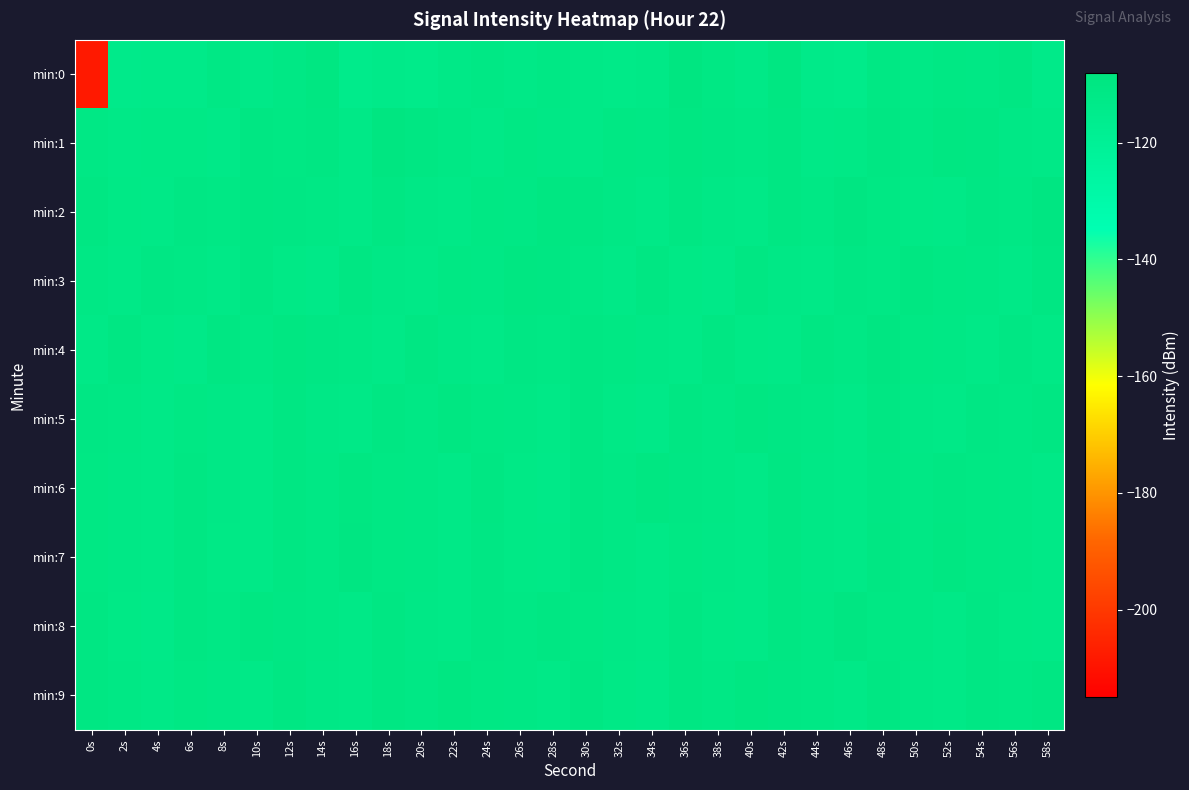

Reading right to left, list all the values displayed in this chart.

min:0: 58s=-113.1	56s=-110.4	54s=-111.6	52s=-110.8	50s=-111.8	48s=-110.9	46s=-113.9	44s=-113.4	42s=-109.8	40s=-112.4	38s=-110.7	36s=-109.0	34s=-112.3	32s=-113.0	30s=-112.5	28s=-111.2	26s=-112.2	24s=-111.5	22s=-112.4	20s=-114.0	18s=-113.2	16s=-114.6	14s=-109.8	12s=-111.3	10s=-112.7	8s=-110.9	6s=-113.4	4s=-113.1	2s=-113.8	0s=-208.1
min:1: 58s=-112.0	56s=-111.7	54s=-110.4	52s=-109.7	50s=-111.1	48s=-110.3	46s=-111.8	44s=-112.5	42s=-109.9	40s=-111.2	38s=-110.6	36s=-109.8	34s=-111.5	32s=-110.9	30s=-112.3	28s=-111.6	26s=-110.8	24s=-112.1	22s=-111.3	20s=-110.5	18s=-109.3	16s=-112.0	14s=-110.2	12s=-110.8	10s=-110.3	8s=-112.8	6s=-111.9	4s=-111.8	2s=-112.5	0s=-111.4
min:2: 58s=-109.5	56s=-111.3	54s=-110.7	52s=-112.5	50s=-111.8	48s=-110.9	46s=-109.6	44s=-111.0	42s=-110.4	40s=-112.1	38s=-111.7	36s=-110.3	34s=-112.0	32s=-111.2	30s=-110.5	28s=-109.8	26s=-111.4	24s=-110.8	22s=-112.3	20s=-111.6	18s=-110.1	16s=-112.2	14s=-111.5	12s=-110.7	10s=-109.9	8s=-111.3	6s=-110.6	4s=-112.4	2s=-111.8	0s=-110.2
min:3: 58s=-110.0	56s=-112.2	54s=-111.5	52s=-110.9	50s=-109.8	48s=-111.2	46s=-110.6	44s=-112.4	42s=-111.6	40s=-110.1	38s=-112.7	36s=-111.9	34s=-110.4	32s=-112.0	30s=-111.3	28s=-110.5	26s=-109.7	24s=-111.1	22s=-110.8	20s=-112.3	18s=-111.7	16s=-110.2	14s=-112.6	12s=-111.8	10s=-110.3	8s=-112.2	6s=-111.4	4s=-110.7	2s=-112.1	0s=-111.5
min:4: 58s=-111.8	56s=-110.7	54s=-112.0	52s=-111.1	50s=-110.9	48s=-109.6	46s=-111.4	44s=-110.1	42s=-112.5	40s=-111.9	38s=-110.2	36s=-112.2	34s=-111.6	32s=-110.8	30s=-109.9	28s=-111.3	26s=-110.6	24s=-112.4	22s=-111.7	20s=-110.3	18s=-112.1	16s=-111.5	14s=-110.7	12s=-109.8	10s=-111.2	8s=-110.4	6s=-112.6	4s=-111.8	2s=-110.5	0s=-112.3
min:5: 58s=-109.9	56s=-111.3	54s=-110.6	52s=-112.4	50s=-111.6	48s=-110.0	46s=-112.2	44s=-111.5	42s=-110.7	40s=-109.8	38s=-111.2	36s=-110.4	34s=-112.6	32s=-111.8	30s=-110.3	28s=-112.1	26s=-111.5	24s=-110.9	22s=-109.7	20s=-111.1	18s=-110.5	16s=-112.3	14s=-111.7	12s=-110.2	10s=-112.4	8s=-111.6	6s=-110.8	4s=-112.2	2s=-111.4	0s=-110.6
min:6: 58s=-112.2	56s=-111.4	54s=-110.8	52s=-109.9	50s=-111.3	48s=-110.6	46s=-112.4	44s=-111.6	42s=-110.0	40s=-112.2	38s=-111.5	36s=-110.7	34s=-109.8	32s=-111.2	30s=-110.4	28s=-112.6	26s=-111.8	24s=-110.3	22s=-112.1	20s=-111.5	18s=-110.9	16s=-109.7	14s=-111.1	12s=-110.5	10s=-112.3	8s=-111.7	6s=-110.2	4s=-112.4	2s=-111.6	0s=-110.8
min:7: 58s=-112.1	56s=-111.5	54s=-110.9	52s=-109.7	50s=-111.1	48s=-110.5	46s=-112.3	44s=-111.7	42s=-110.2	40s=-112.4	38s=-111.6	36s=-110.8	34s=-112.1	32s=-111.4	30s=-110.5	28s=-112.3	26s=-111.8	24s=-110.7	22s=-112.0	20s=-111.1	18s=-110.9	16s=-109.6	14s=-111.4	12s=-110.1	10s=-112.5	8s=-111.9	6s=-110.4	4s=-112.0	2s=-111.6	0s=-110.8
min:8: 58s=-112.3	56s=-111.8	54s=-110.7	52s=-112.0	50s=-111.1	48s=-110.9	46s=-109.6	44s=-111.4	42s=-110.1	40s=-112.5	38s=-111.9	36s=-110.2	34s=-112.2	32s=-111.6	30s=-110.8	28s=-109.9	26s=-111.3	24s=-110.6	22s=-112.4	20s=-111.7	18s=-110.3	16s=-112.1	14s=-111.5	12s=-110.7	10s=-109.8	8s=-111.2	6s=-110.4	4s=-112.6	2s=-111.8	0s=-110.3
min:9: 58s=-109.9	56s=-111.3	54s=-110.6	52s=-112.4	50s=-111.6	48s=-110.0	46s=-112.2	44s=-111.5	42s=-110.7	40s=-109.8	38s=-111.2	36s=-110.4	34s=-112.6	32s=-111.8	30s=-110.3	28s=-112.1	26s=-111.5	24s=-110.9	22s=-109.7	20s=-111.1	18s=-110.5	16s=-112.3	14s=-111.7	12s=-110.2	10s=-112.4	8s=-111.6	6s=-110.8	4s=-112.1	2s=-111.4	0s=-110.5